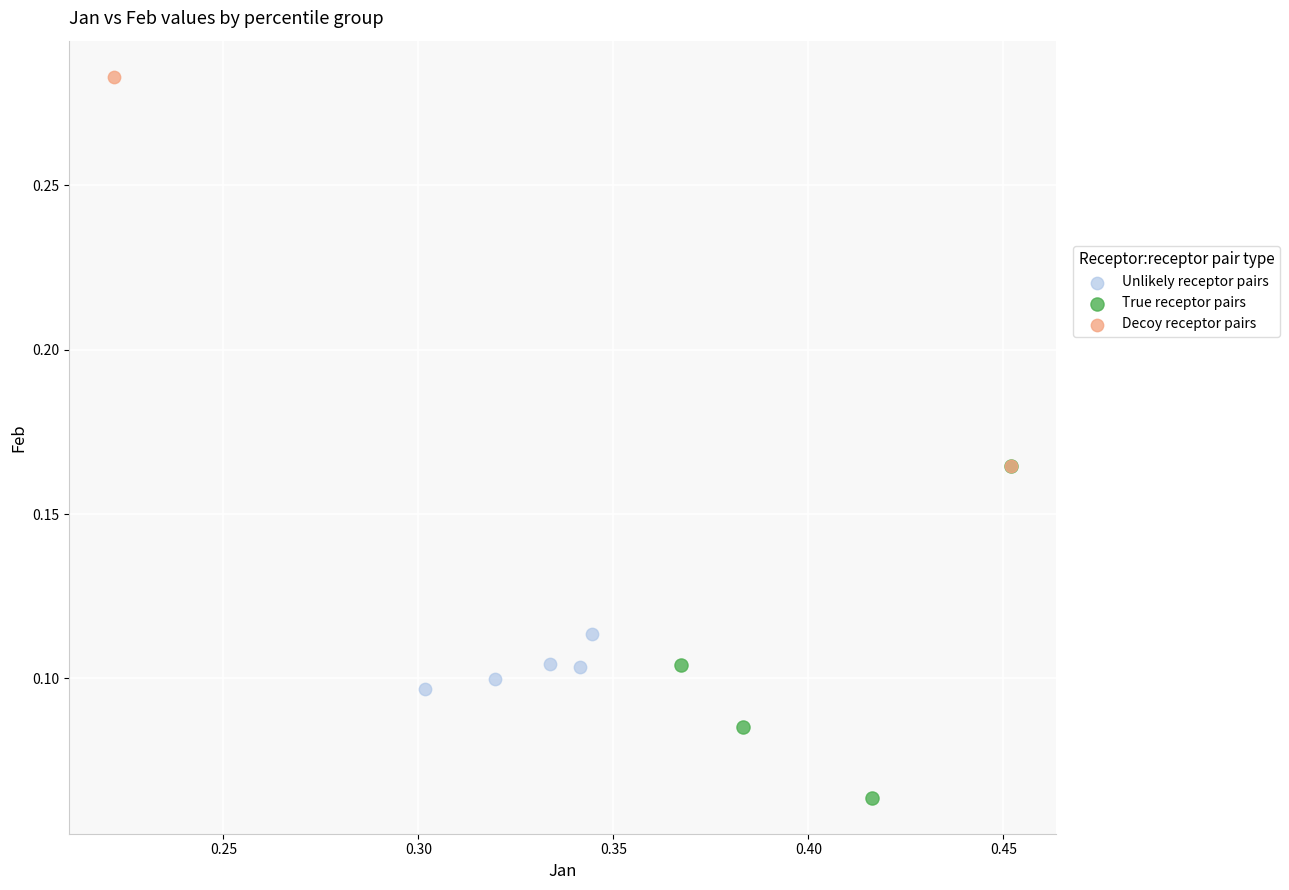

Which series has the widest spread of Y values?

Decoy receptor pairs